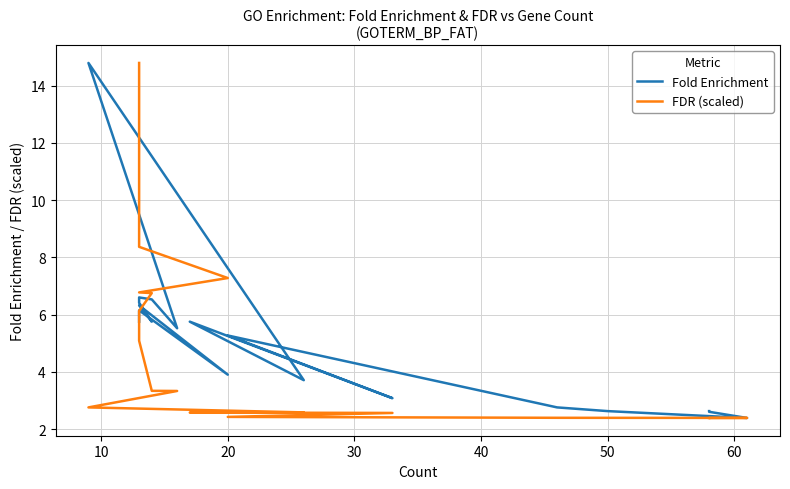

The value of Fold Enrichment at 10 is 22.7. True or false?

False